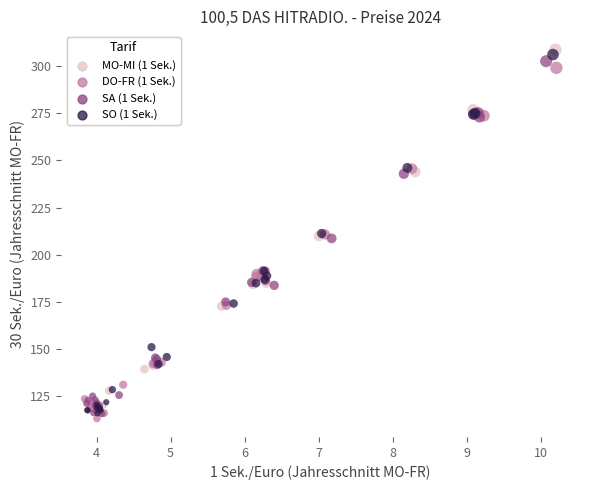

Which series has the largest Y range (max minus min)?

MO-MI (1 Sek.)